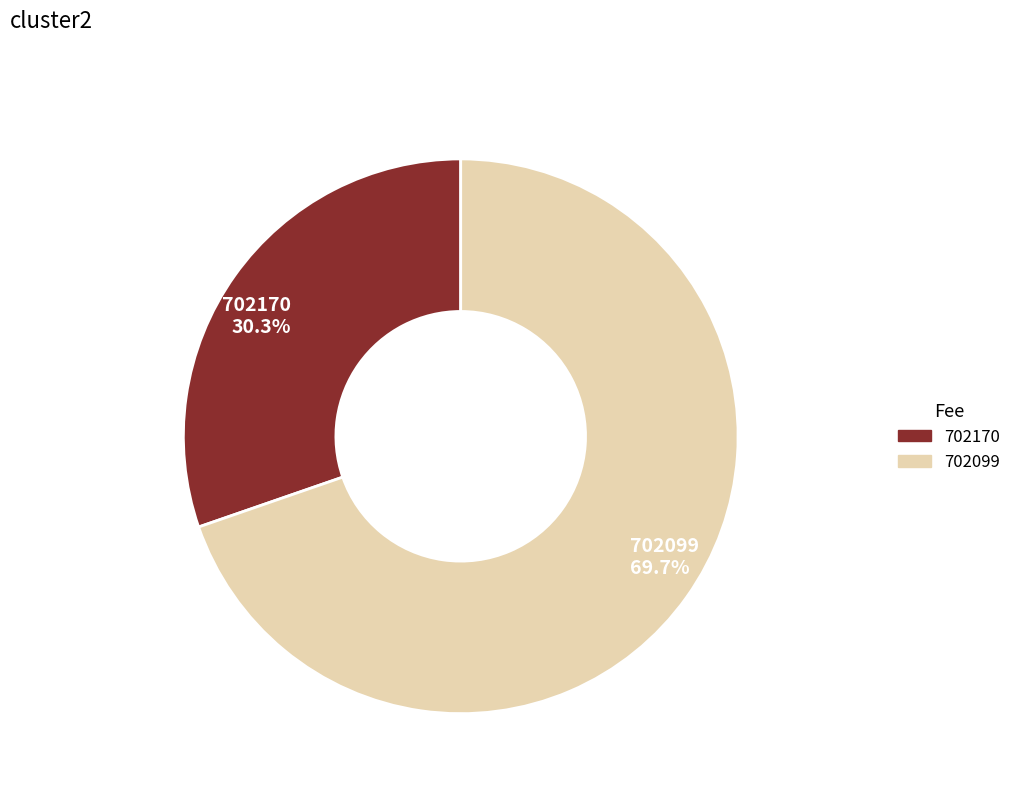

True or false: 702099 accounts for 59% of the total.

False